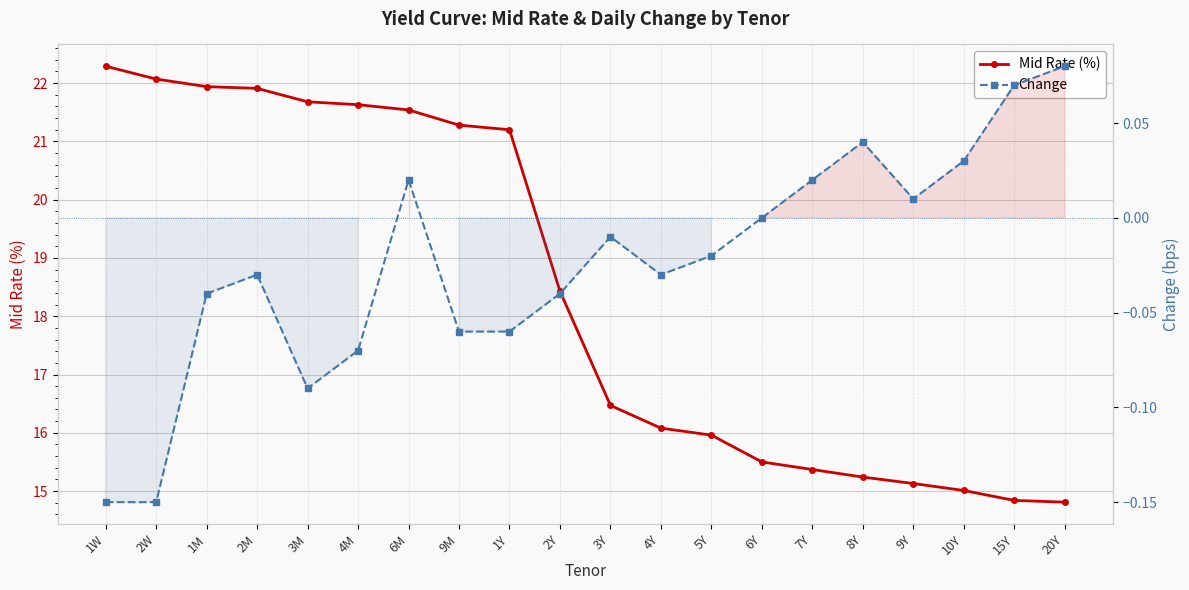

How many data points in Change are less than 0?

12